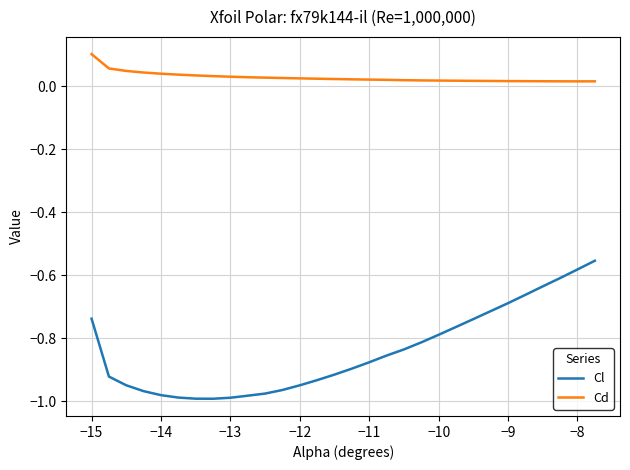

Which series has the largest range (max minus min)?

Cl